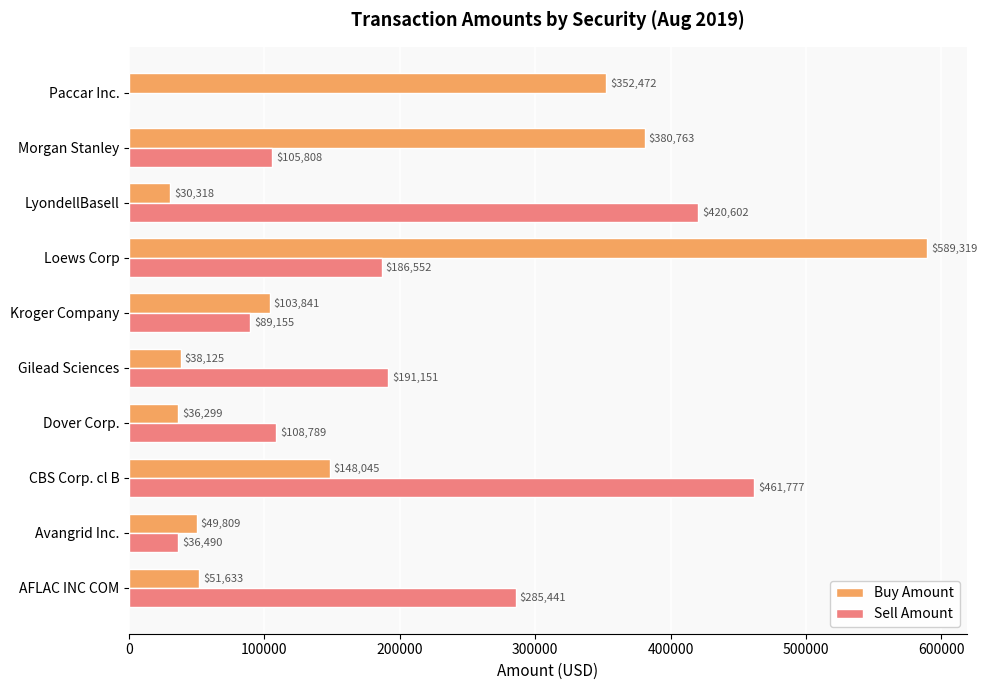

Which series has the largest total across all categories?

Sell Amount